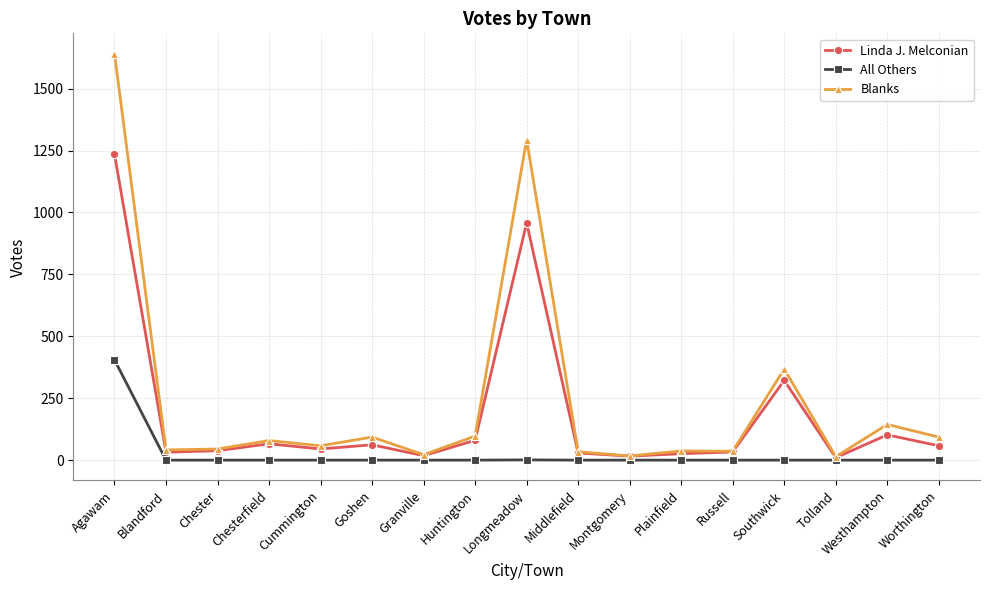

At which label does Linda J. Melconian first exceed 45?

Agawam